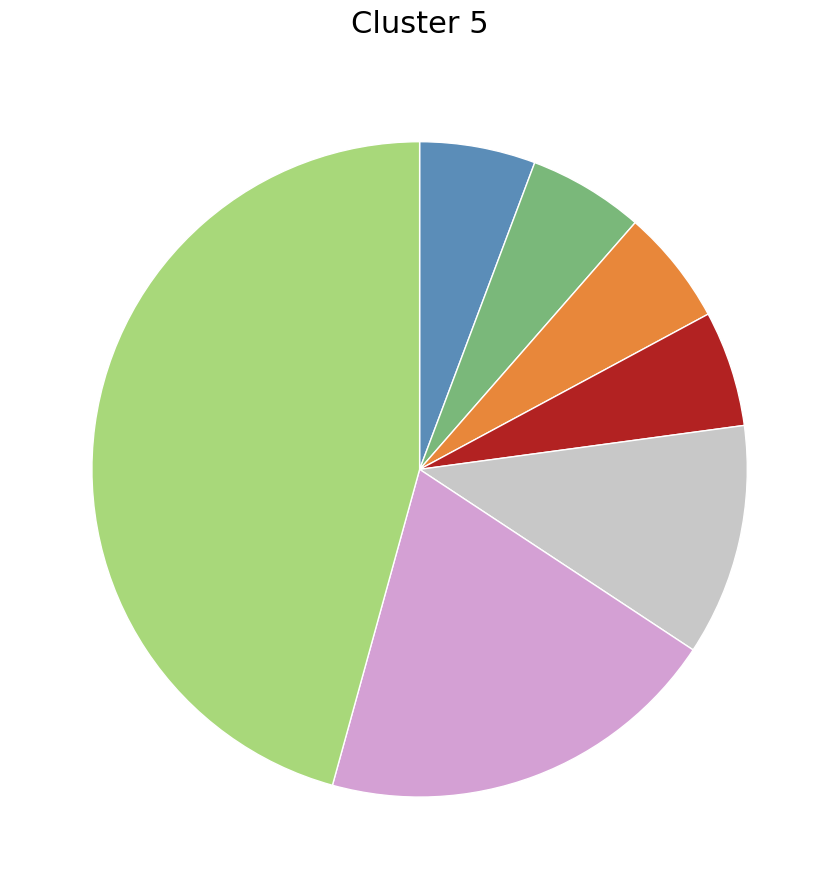

How many slices are in this pie chart?

7